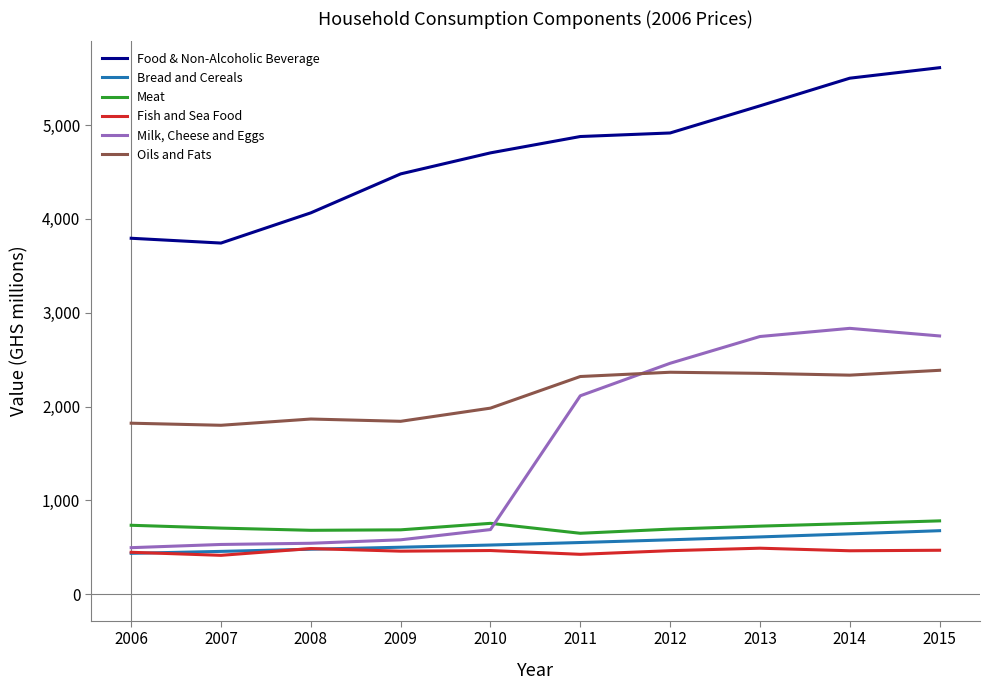

What is the maximum value for Food & Non-Alcoholic Beverage?

5610.9